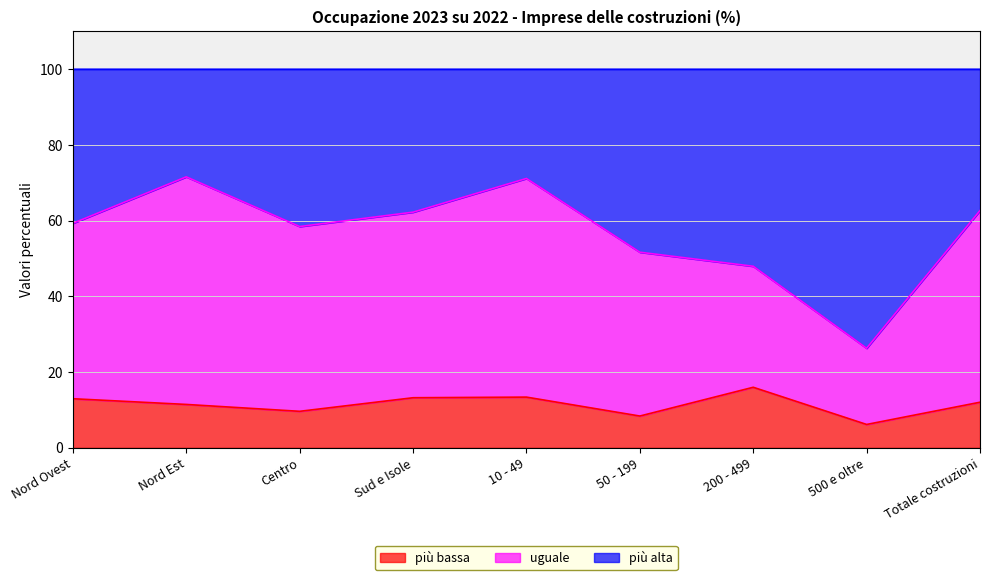

How many interior local valleys does the più bassa series have?

3